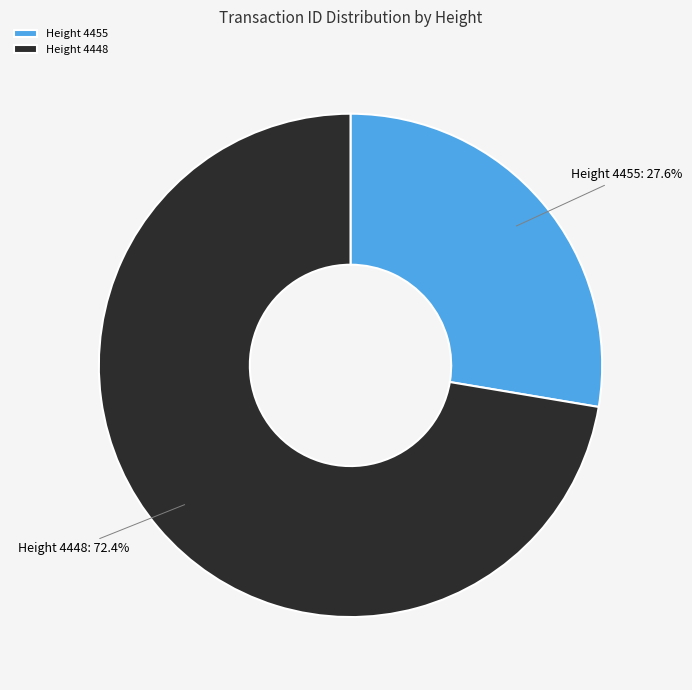

Which slice is the smallest?

Height 4455